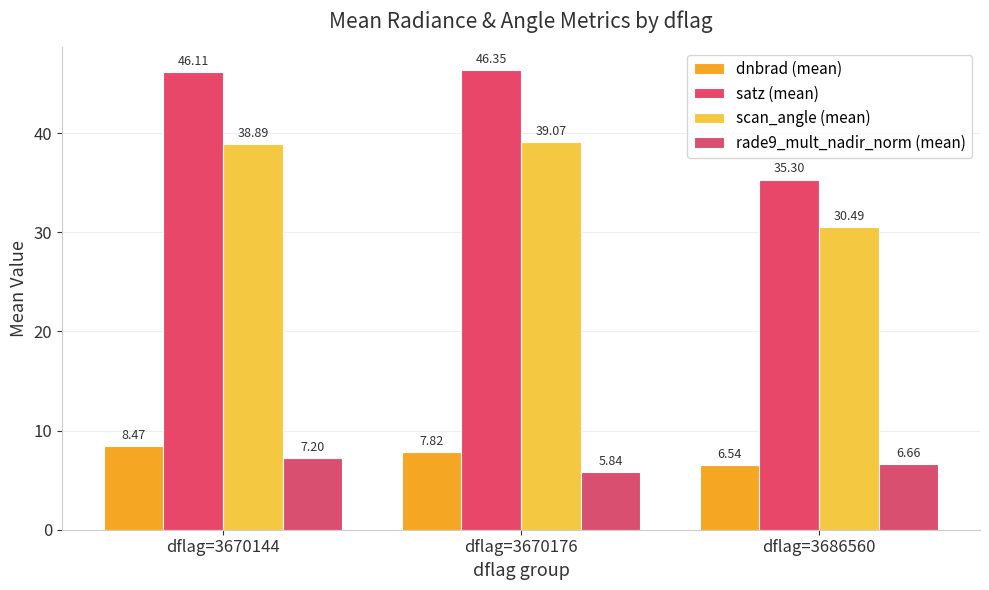

How many bars are there in each group?

4